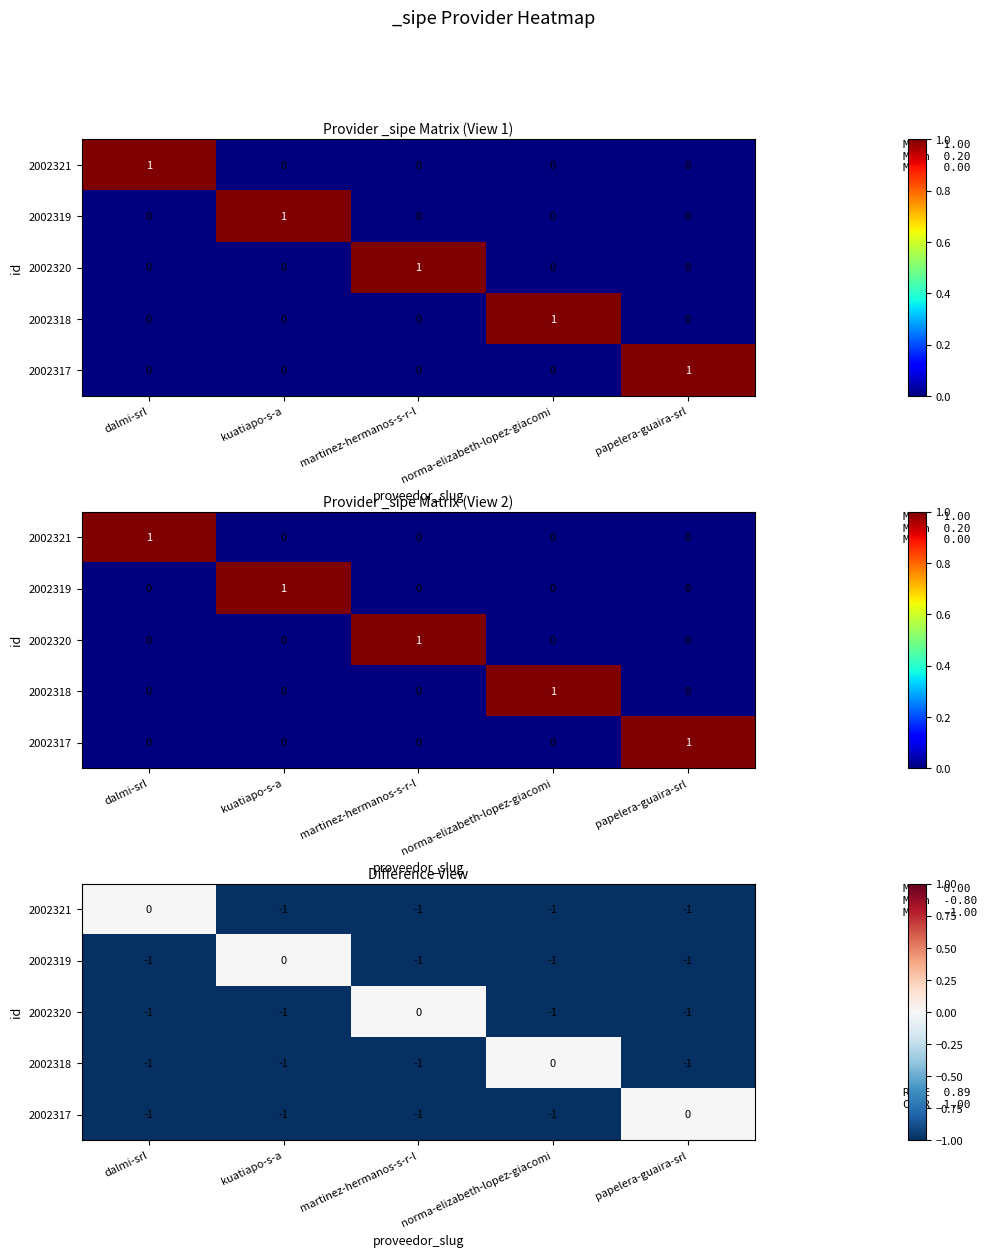

How many data points in 2002318 are above -1?

1